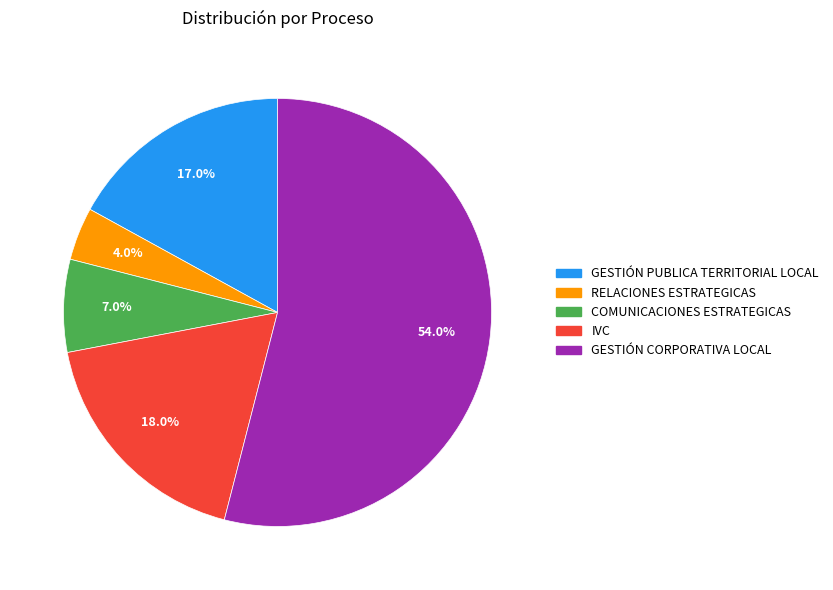

Is GESTIÓN PUBLICA TERRITORIAL LOCAL the majority of the pie?

No